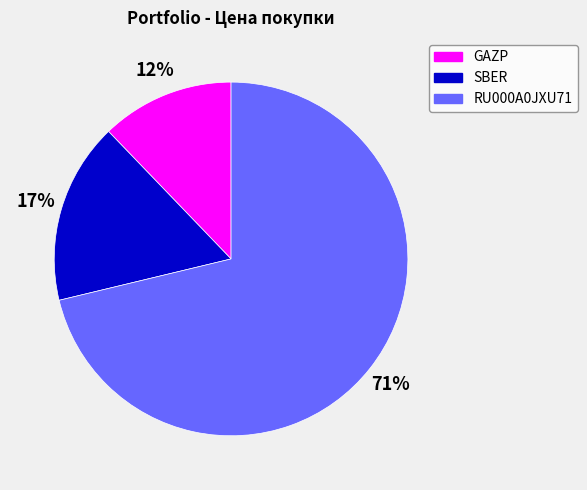

Is there a majority slice in this chart?

Yes